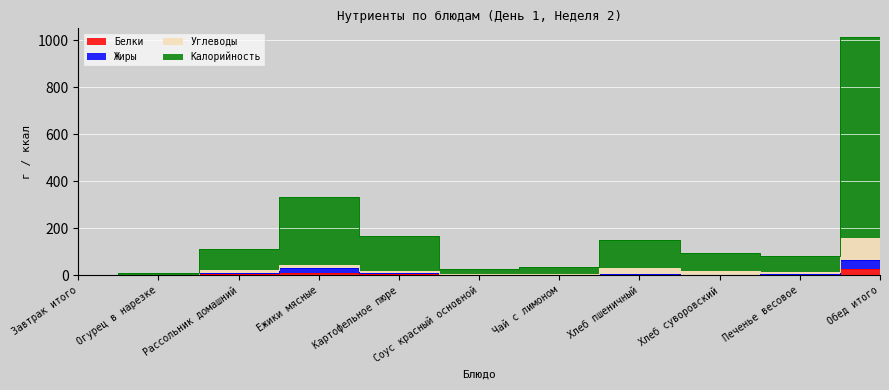

True or false: Белки and Калорийность intersect in this chart.

False